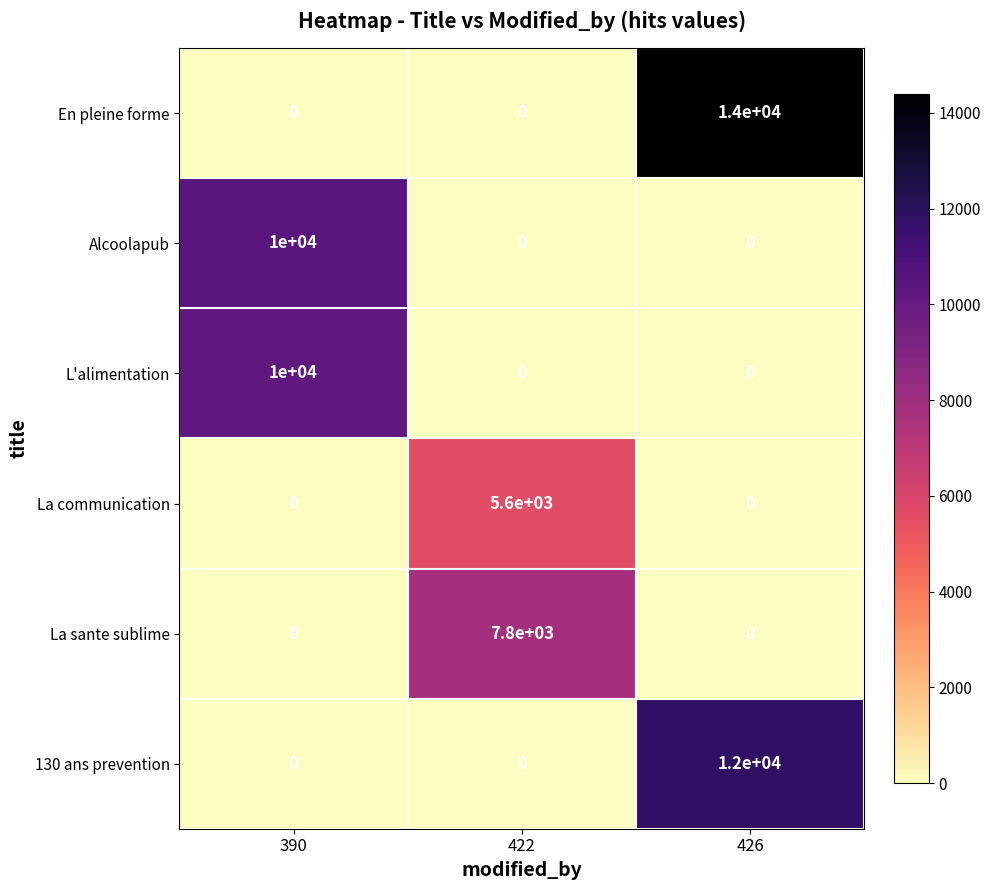

Which series has the largest total across all categories?

En pleine forme